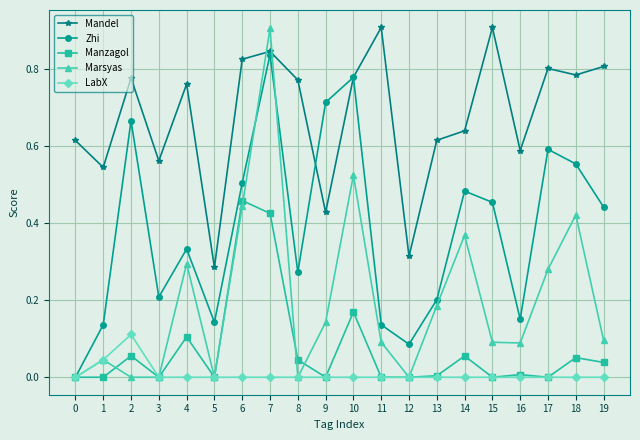

What is the maximum value shown in the chart?

0.9